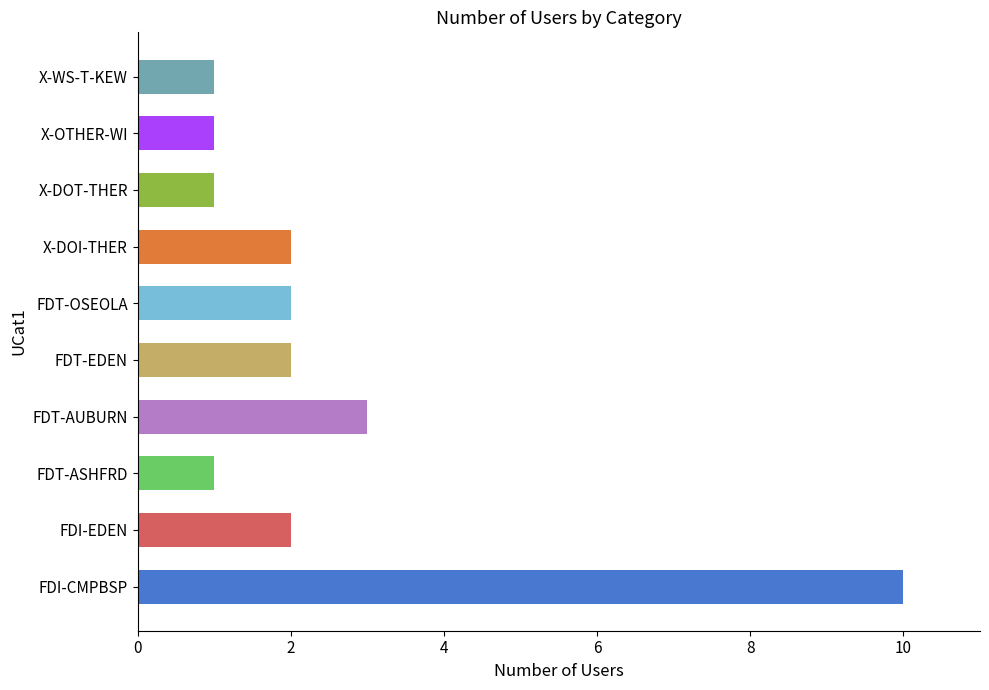

Reading top to bottom, list all the values displayed in this chart.

X-WS-T-KEW=1	X-OTHER-WI=1	X-DOT-THER=1	X-DOI-THER=2	FDT-OSEOLA=2	FDT-EDEN=2	FDT-AUBURN=3	FDT-ASHFRD=1	FDI-EDEN=2	FDI-CMPBSP=10